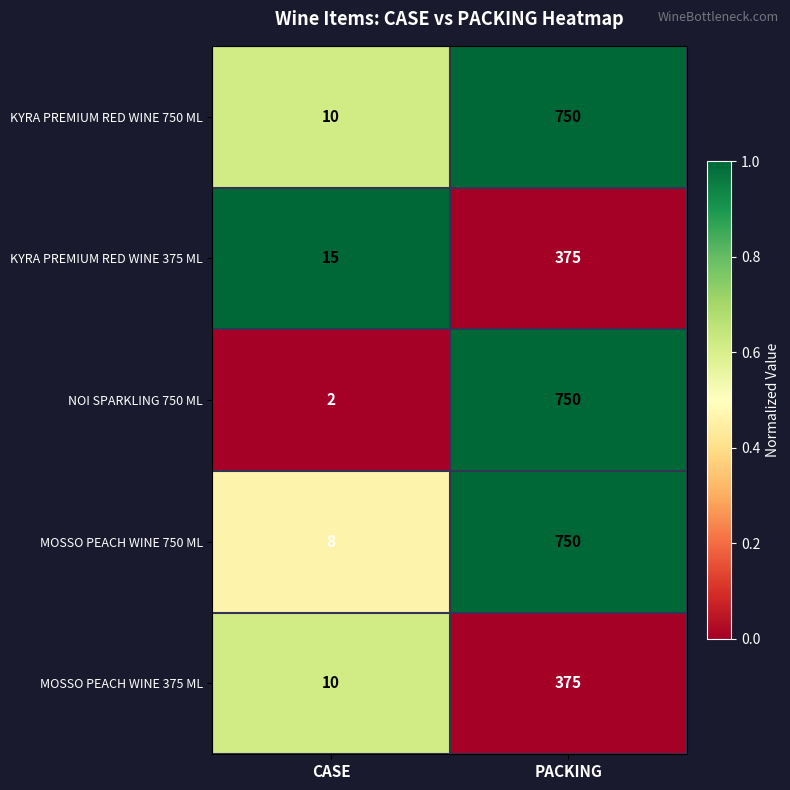

Rank the categories by MOSSO PEACH WINE 750 ML value from highest to lowest.

PACKING, CASE